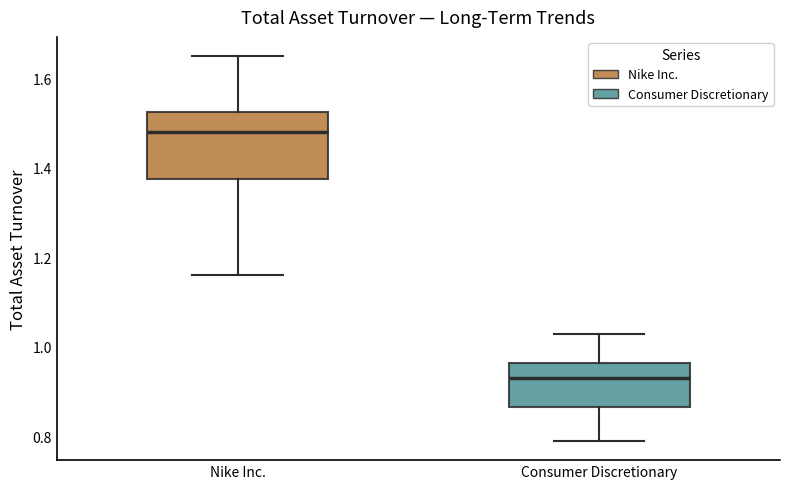

Comparing the boxes themselves (not the whiskers), which one is the tallest?

Nike Inc.